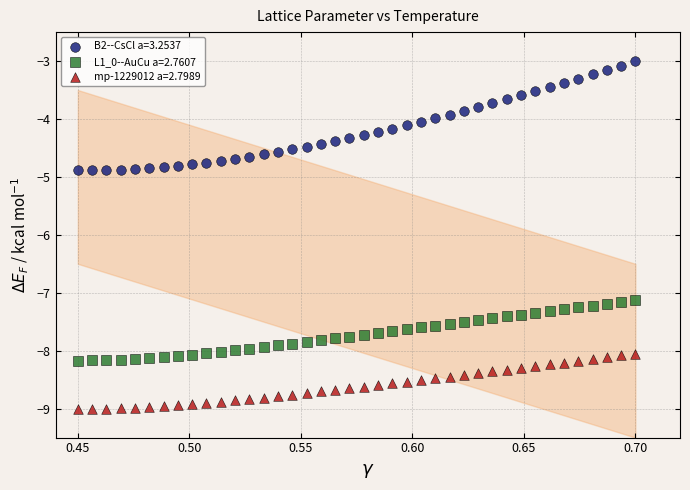

Across all data points, what is the range of Y values (max minus min)?

6.0